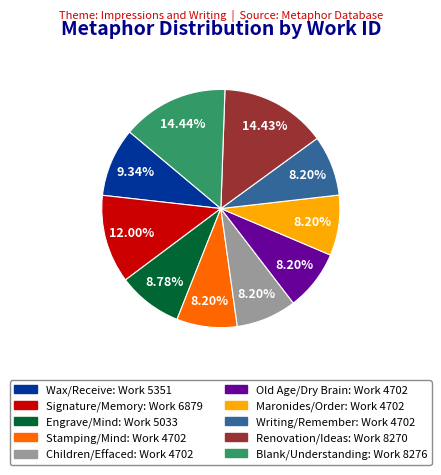

Is Blank/Understanding the majority of the pie?

No